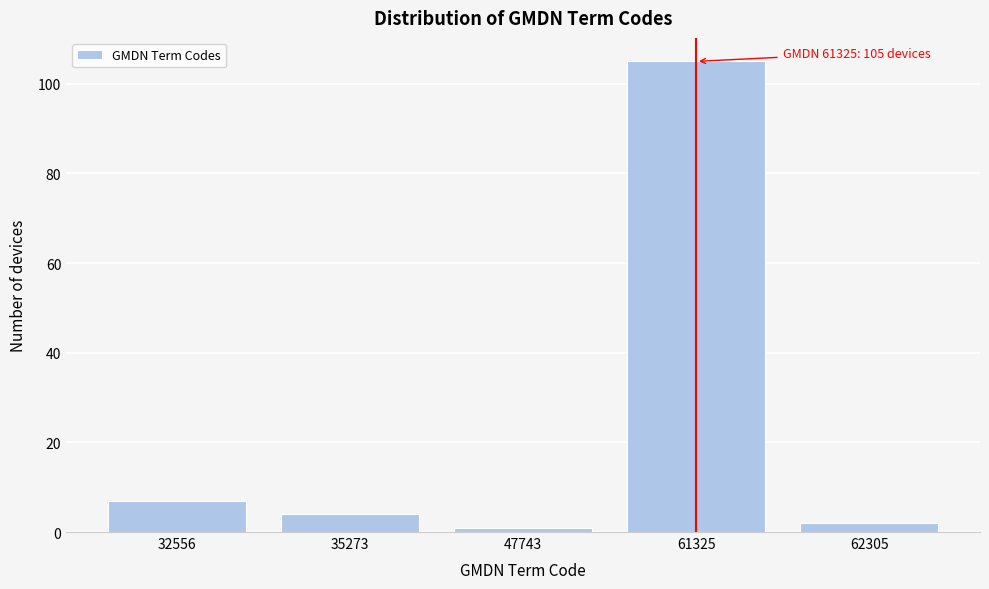

Reading left to right, list all the values displayed in this chart.

32556=7	35273=4	47743=1	61325=105	62305=2